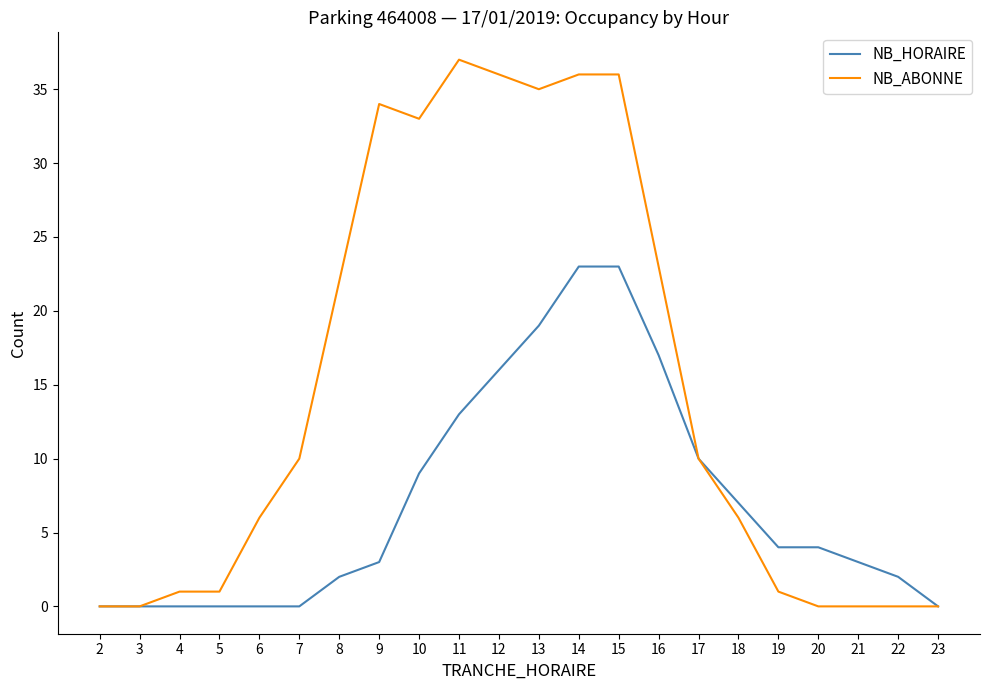

What are all the series names shown in the legend?

NB_HORAIRE, NB_ABONNE